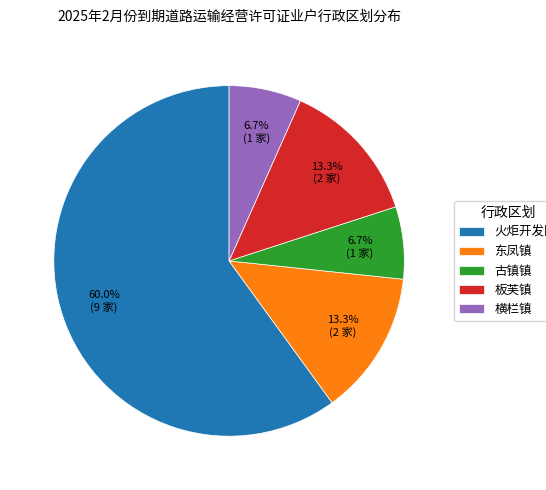

Is there a majority slice in this chart?

Yes